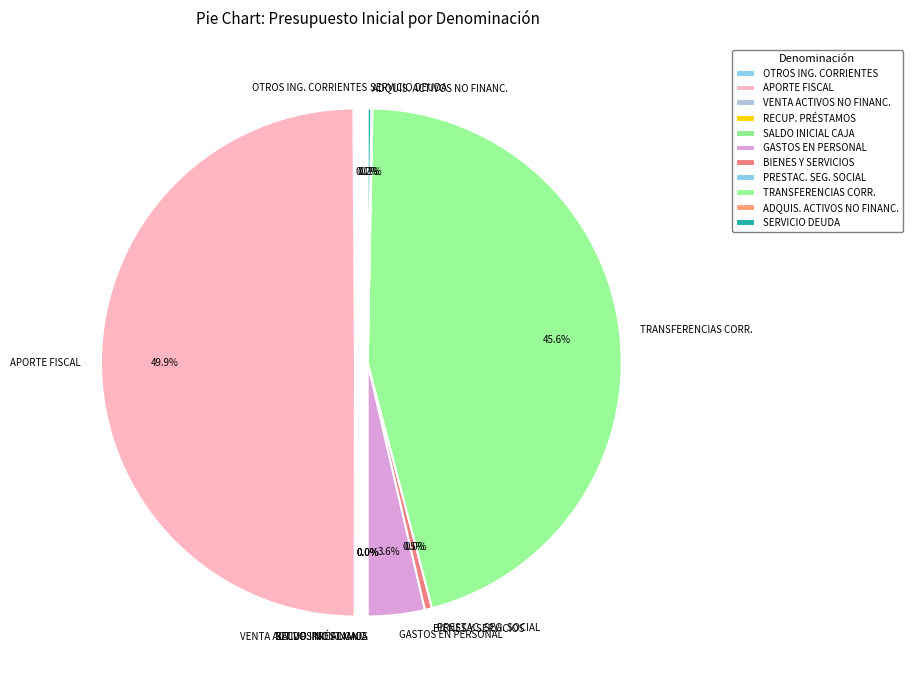

To the nearest percent, what is the average slice percentage?

9%